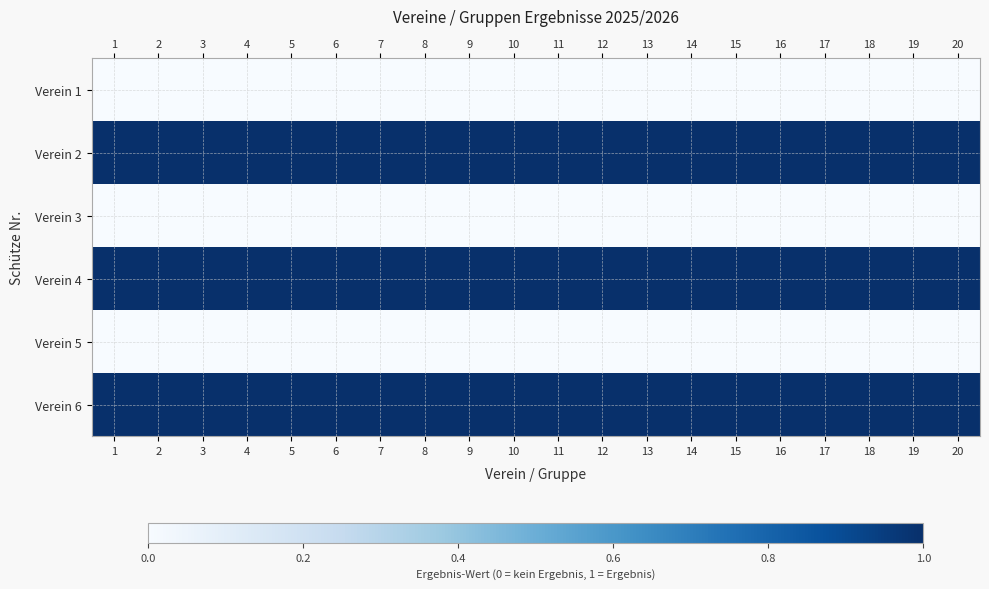

Between 16 and 1, which is larger?

16